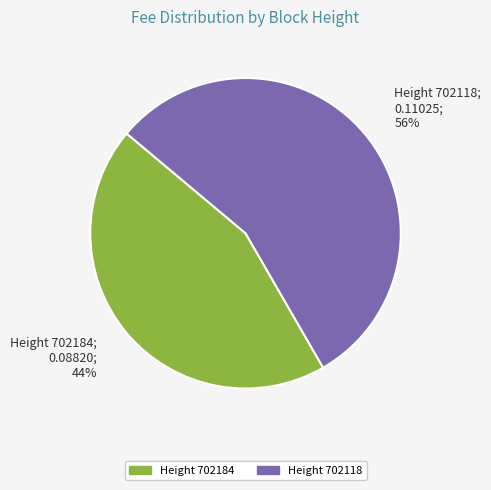

Is the sum of Height 702184 and Height 702118 greater than half?

Yes